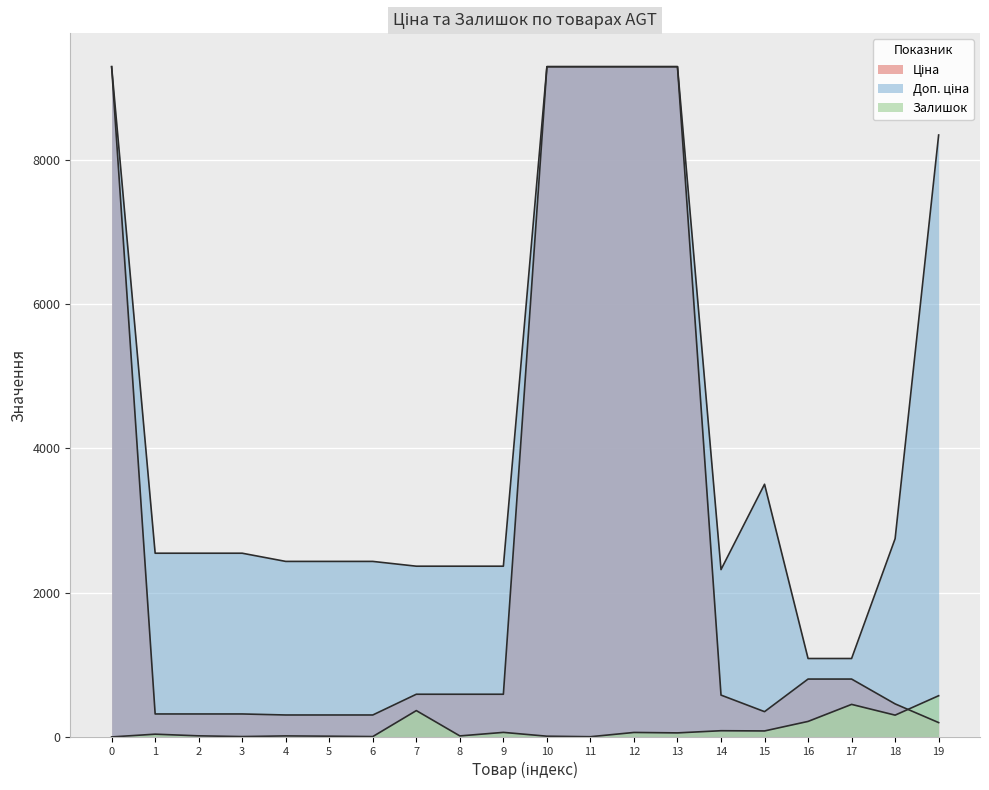

The Доп. ціна series shows 9290.5 at 0. True or false?

True